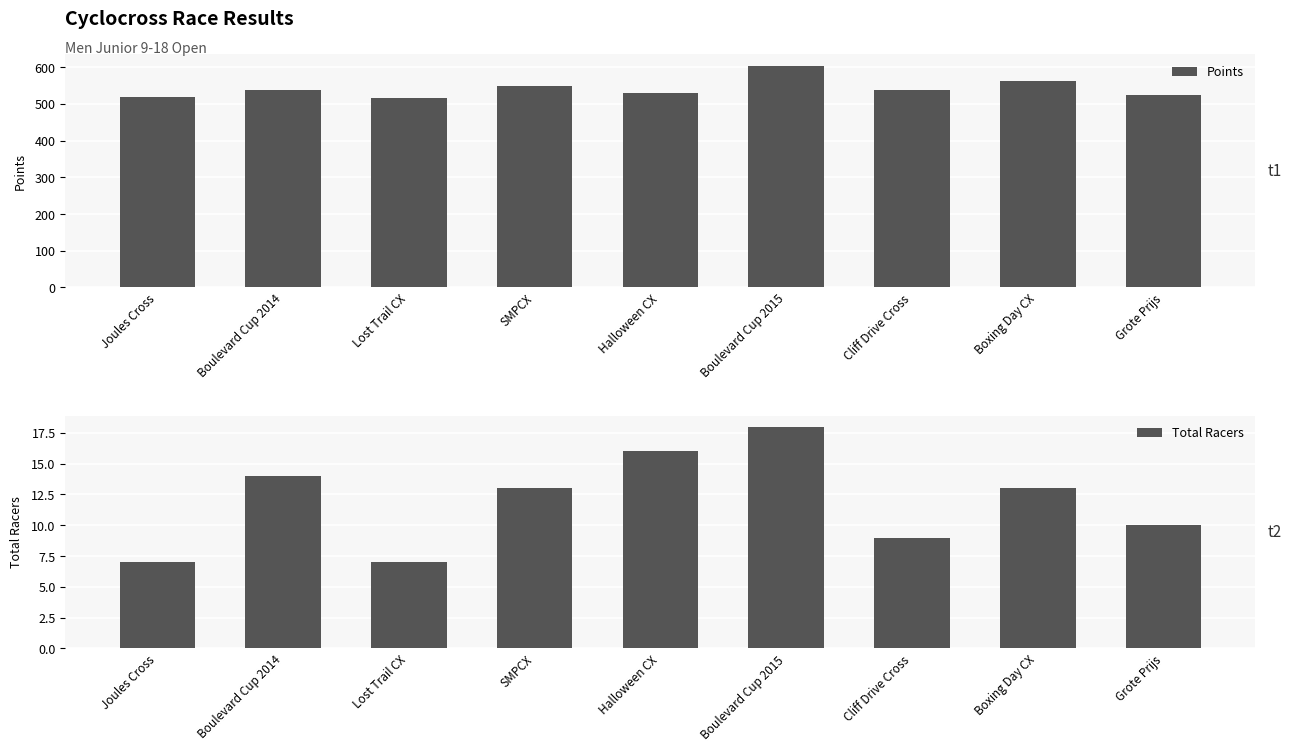

Reading left to right, list all the values displayed in this chart.

Points: 520.0	539.3	515.6	548.7	531.0	604.7	538.9	562.8	525.7
Total Racers: 7.0	14.0	7.0	13.0	16.0	18.0	9.0	13.0	10.0